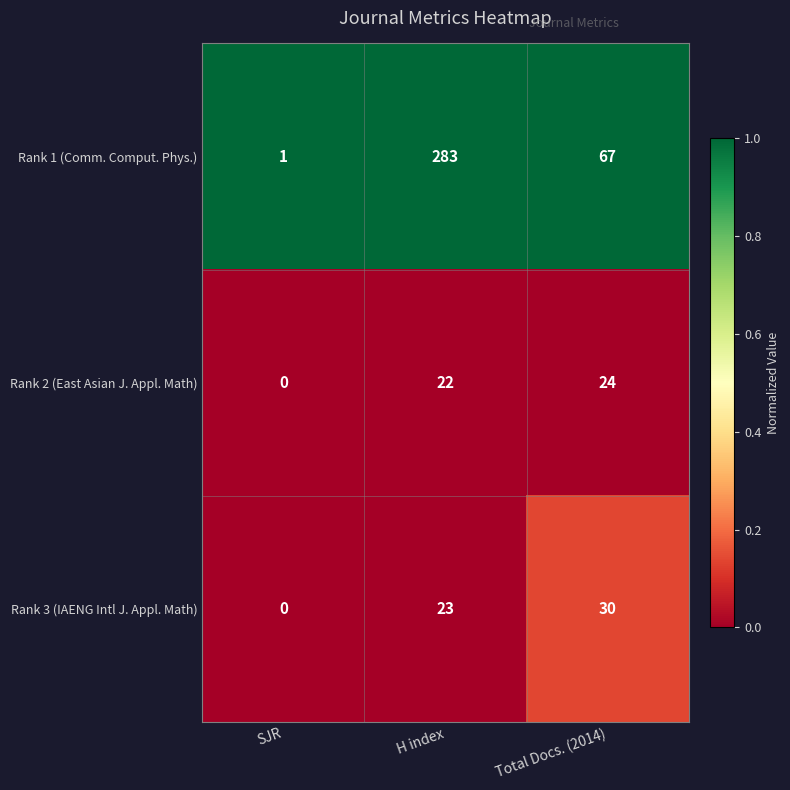

At which category is the sum across all series the highest?

H index